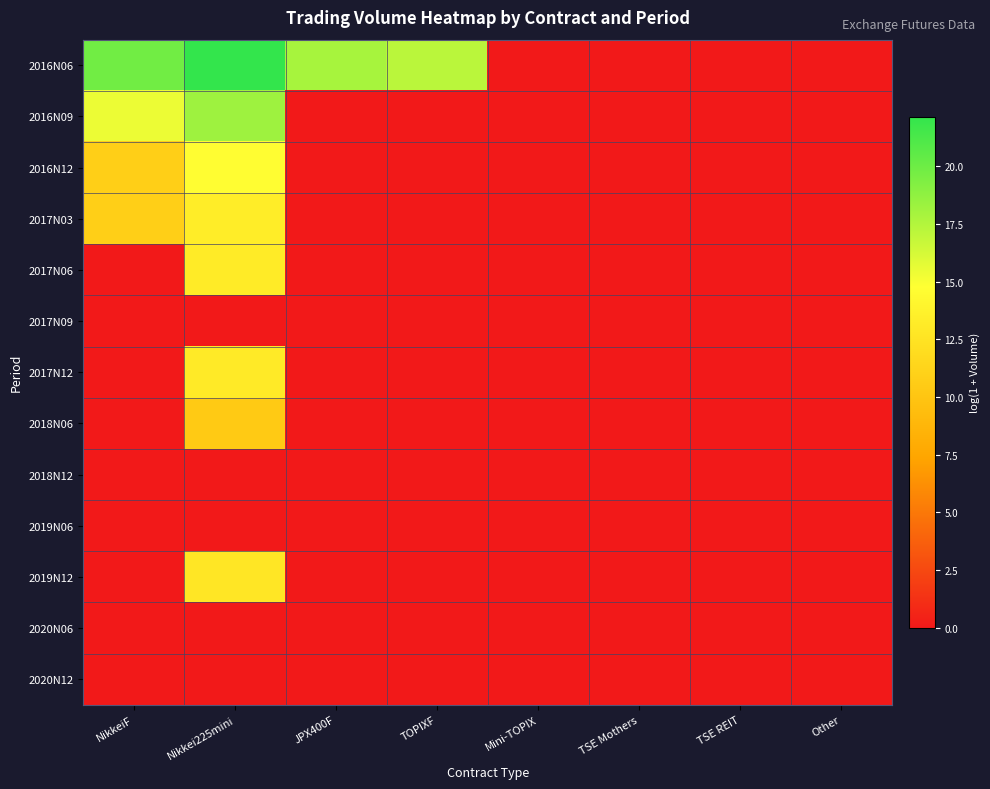

At how many categories does at least one series exceed 21?

1